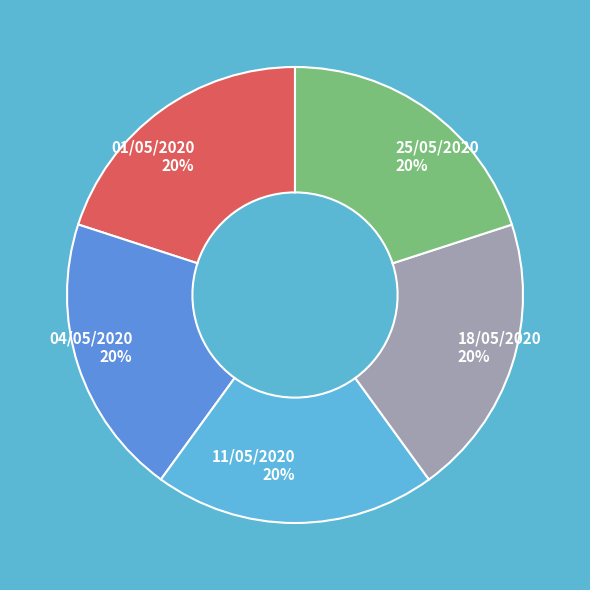

Approximately how many times larger is the value at 11/05/2020 compared to 04/05/2020?

1.0